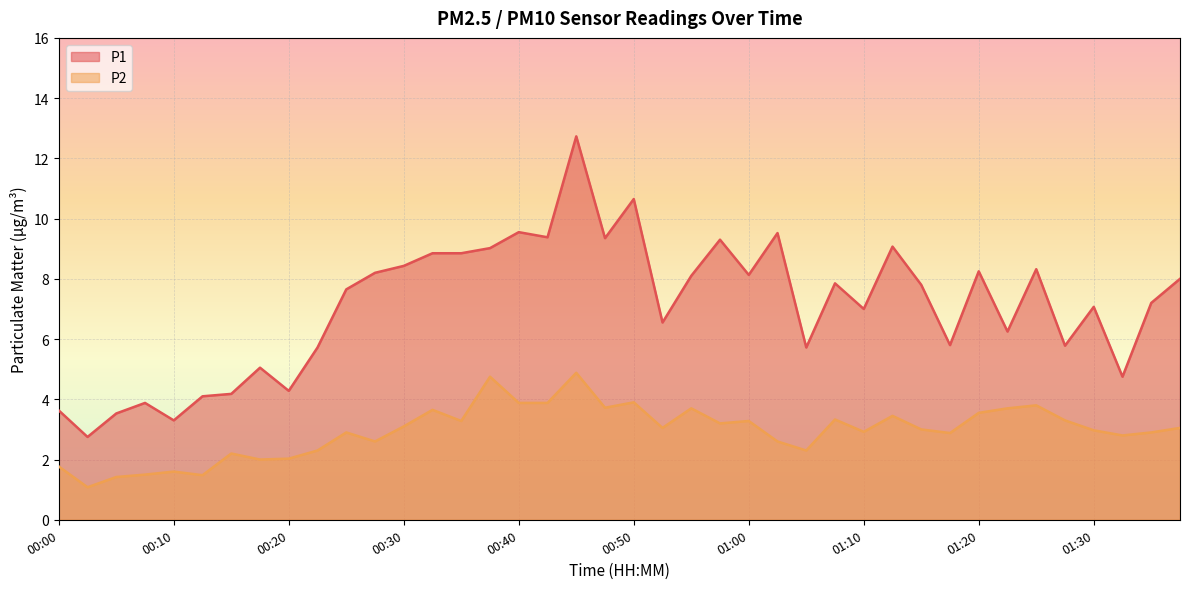

How many lines are shown in the chart?

2